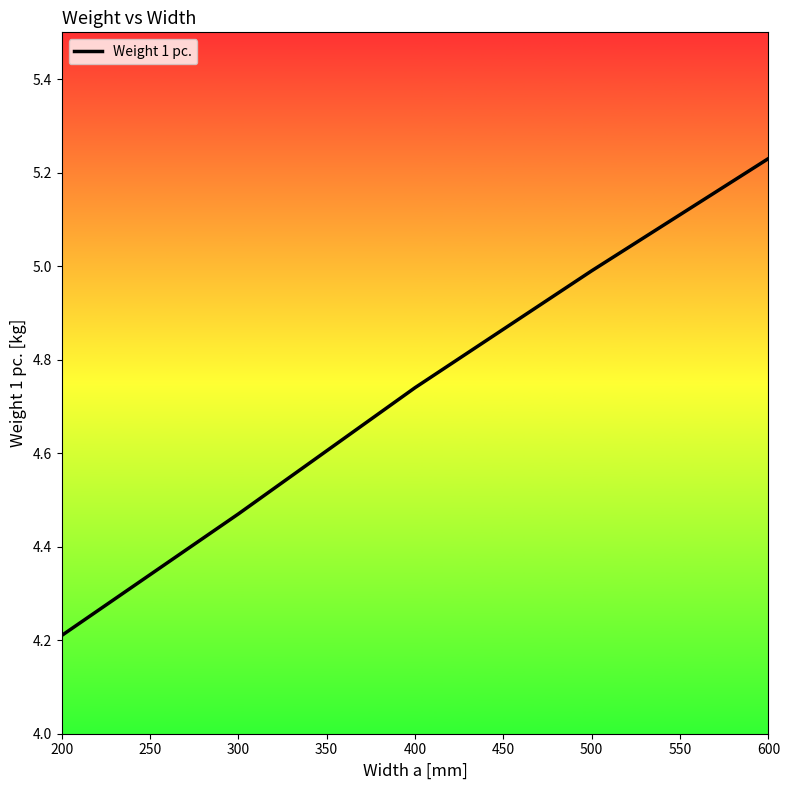

What is the difference between the second highest and minimum values?

0.8